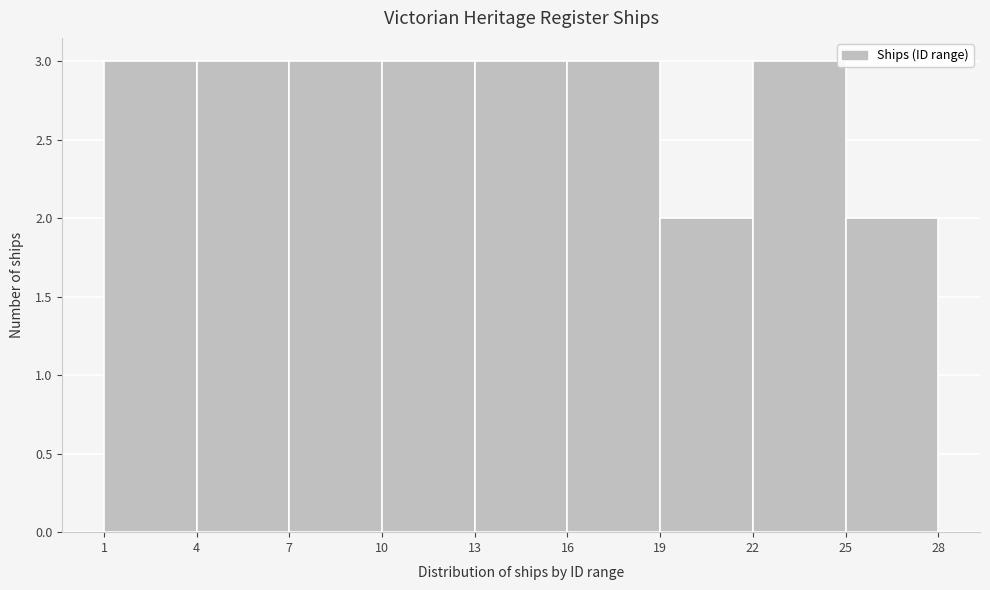

Reading left to right, list every bar in this chart as the range it spans on the x-axis followed by its height. The values are not printed on the chart, so give them approximately, as read against the axis.

1 to 4: 3
4 to 7: 3
7 to 10: 3
10 to 13: 3
13 to 16: 3
16 to 19: 3
19 to 22: 2
22 to 25: 3
25 to 28: 2